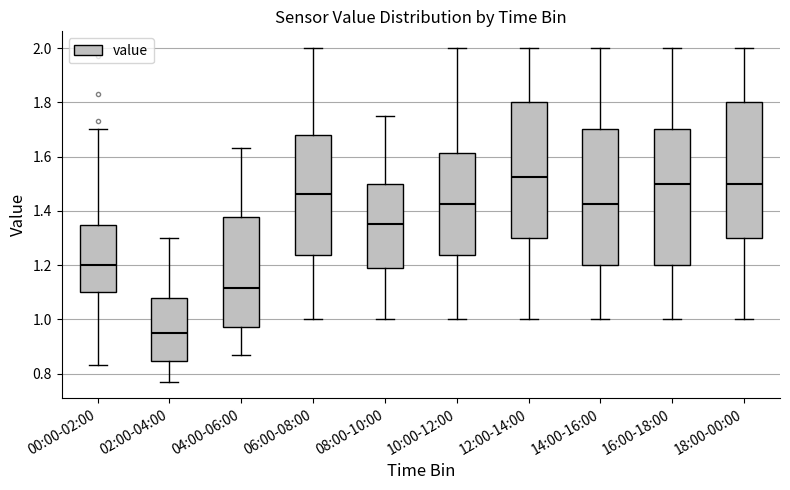

Where does the median line of the box for 02:00-04:00 sit on the y-axis? The values are not printed on the chart, so give them approximately, as read against the axis.

0.96